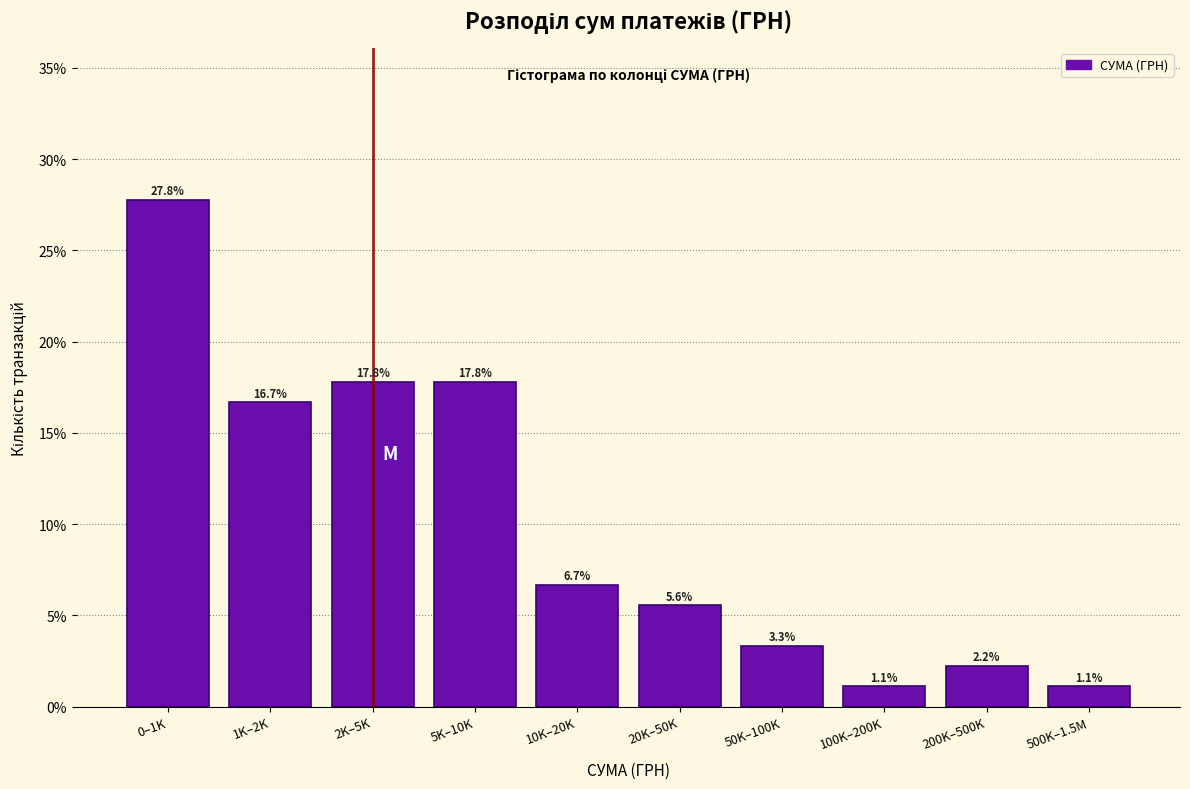

Reading left to right, list all the values displayed in this chart.

27.8	16.7	17.8	17.8	6.7	5.6	3.3	1.1	2.2	1.1